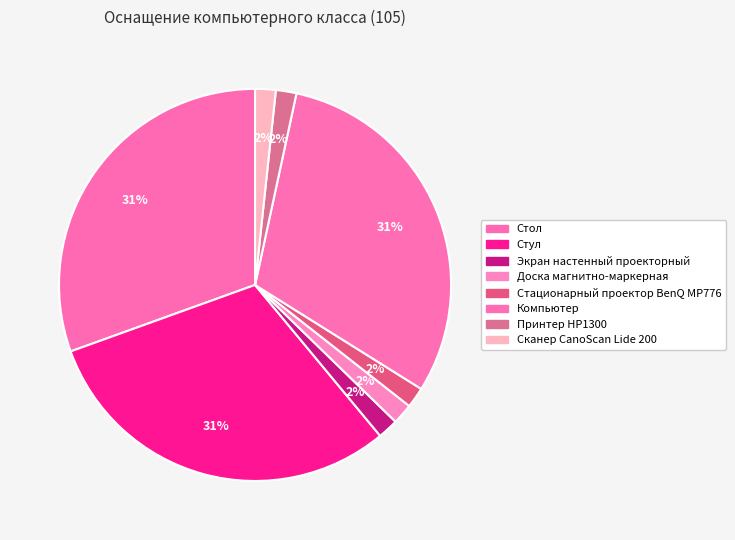

The Компьютер slice represents 31% of the pie. True or false?

True